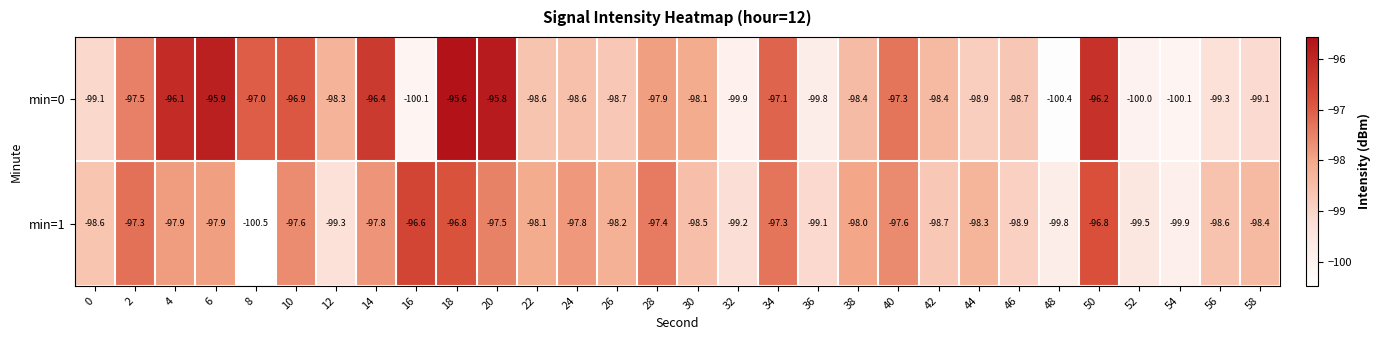

Is it true that min=0 equals -160.3 at 20?

False